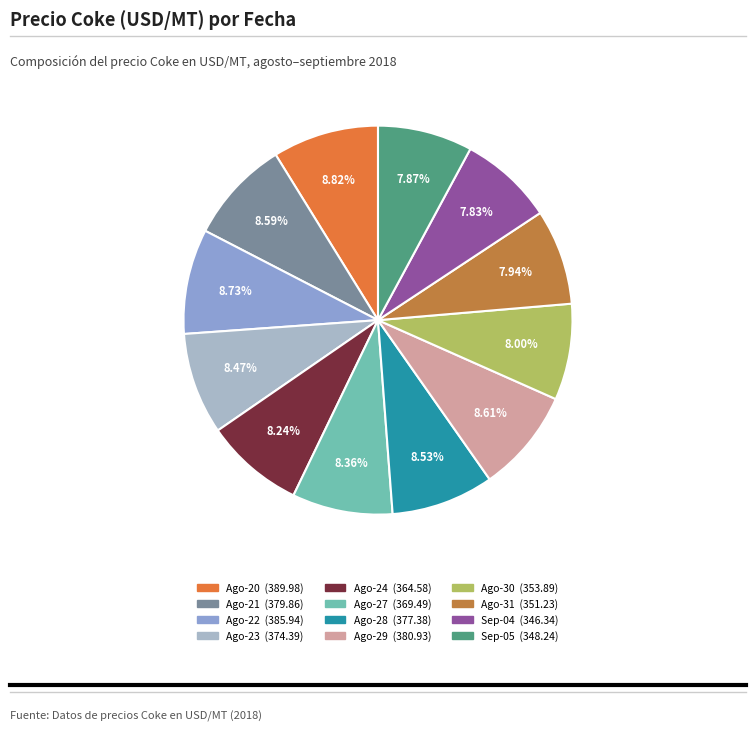

How many slices are in this pie chart?

12